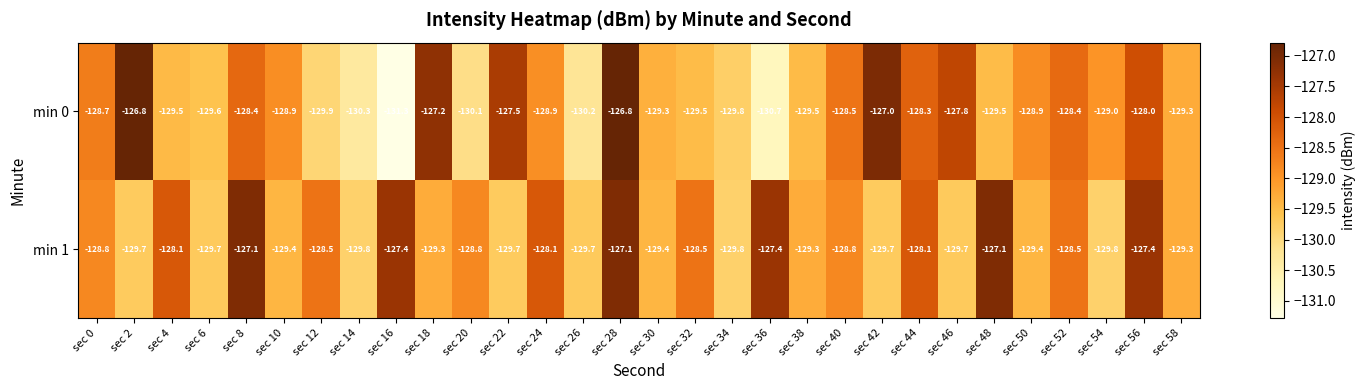

Read the min 0 value at sec 38.

-129.5